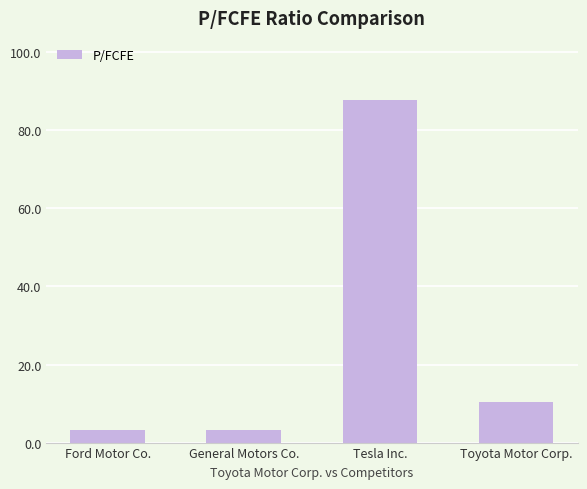

Where is the data nearest to the value 45?

Toyota Motor Corp.